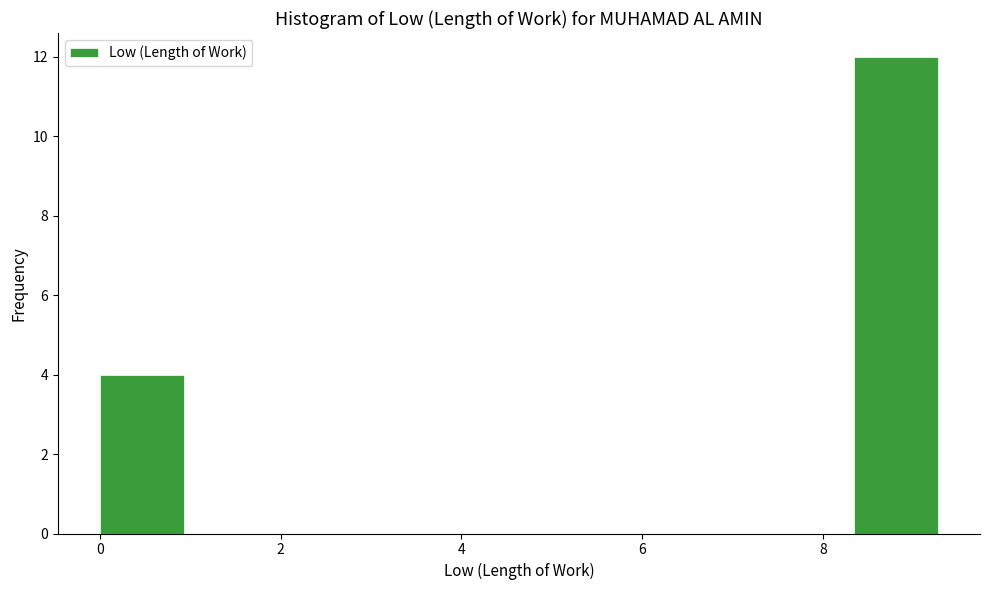

How tall is the bar that spans 0.0 to 1.0 on the x-axis? Neither the bar edges nor the heights are printed on the chart, so give them approximately, as read against the axes.

4